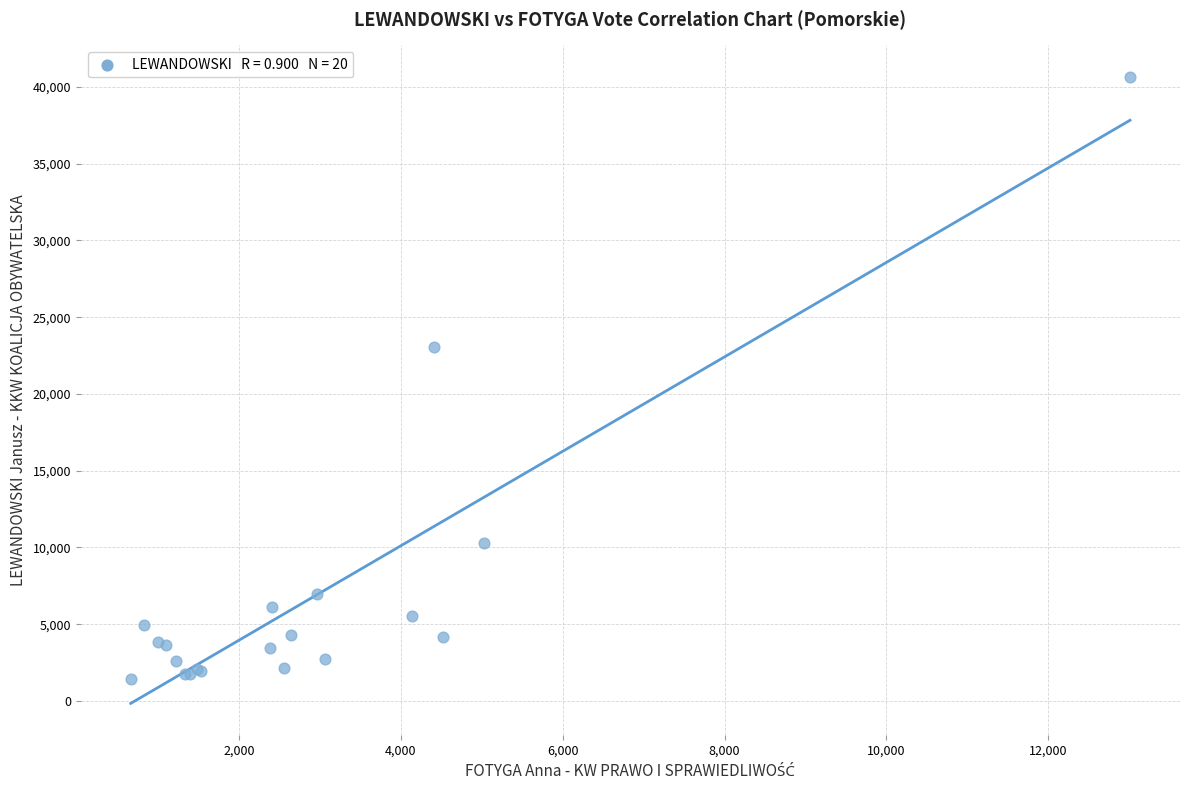

What Y value in the scatter plot is closest to 21047?

23030